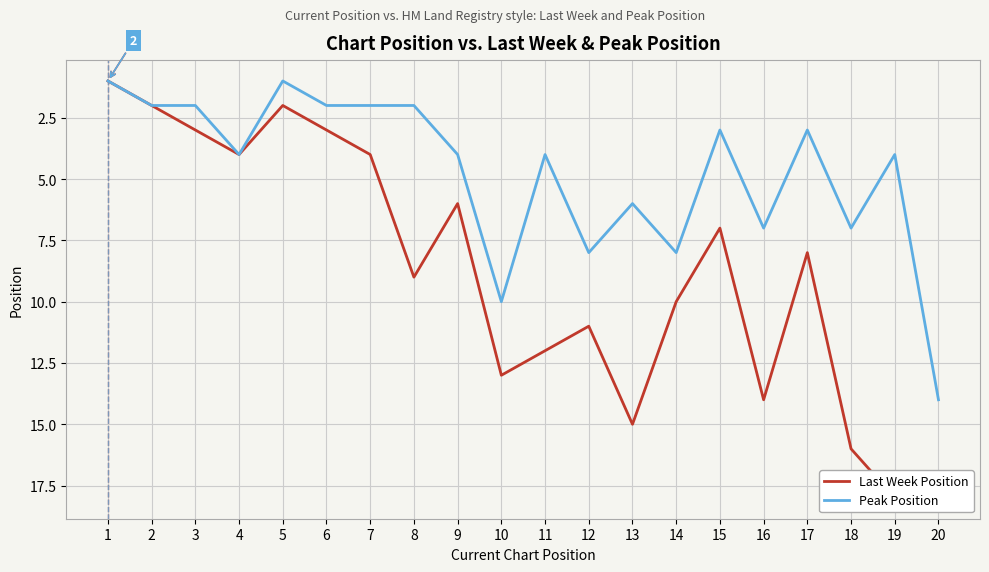

Which series has the largest total across all categories?

Last Week Position